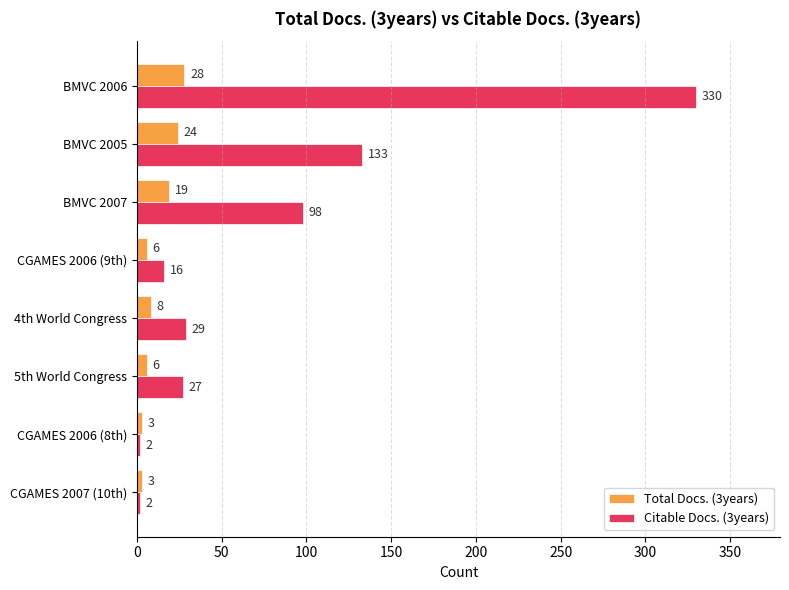

True or false: Citable Docs. (3years) has a value of 44 at 5th World Congress.

False